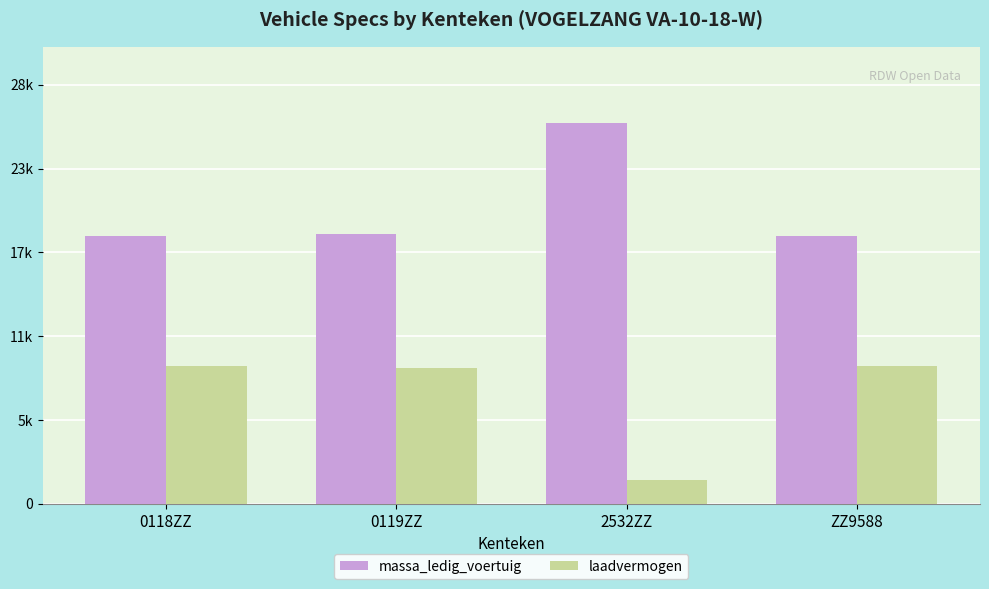

At which label does massa_ledig_voertuig first exceed 18650?

2532ZZ